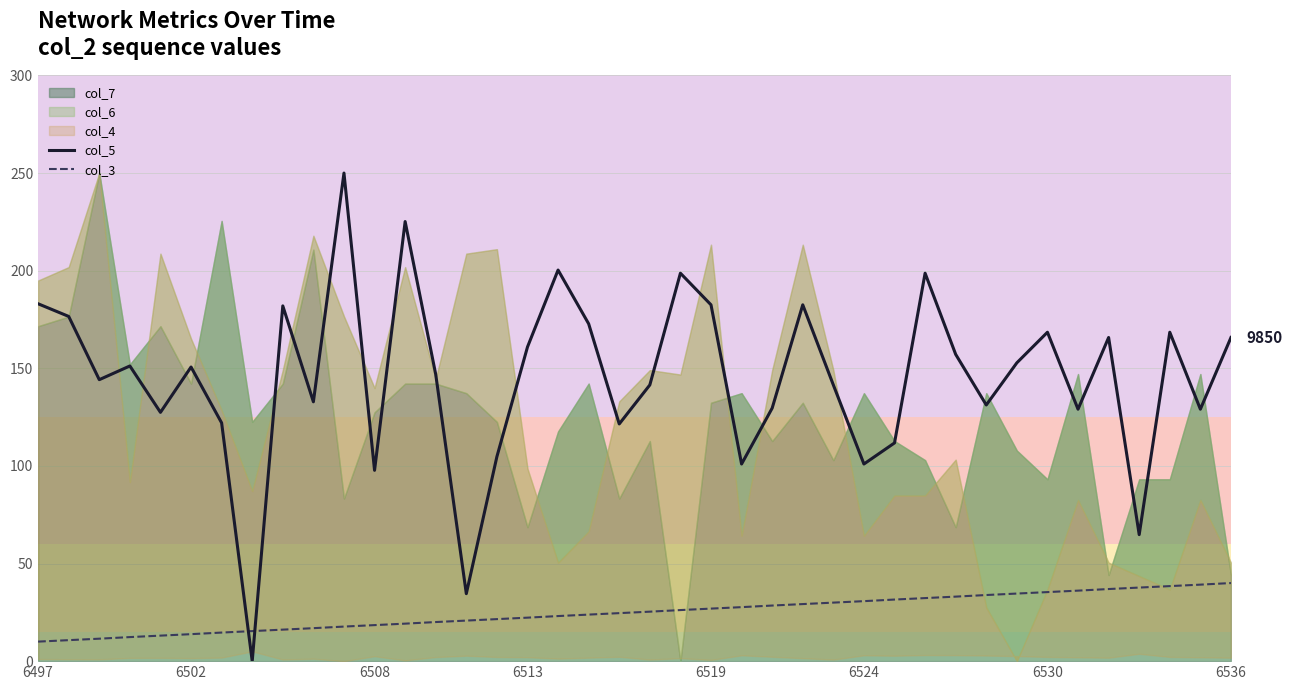

True or false: col_3 has a value of 17.7 at 10.

True